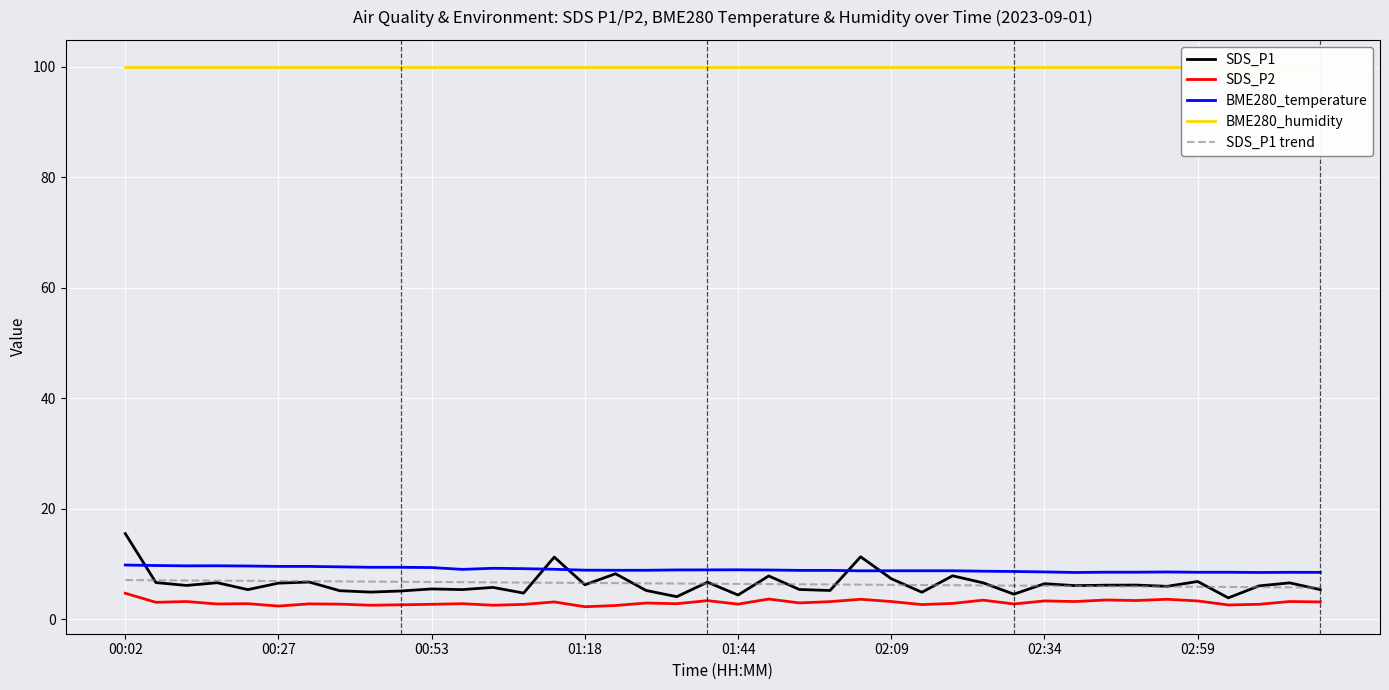

True or false: SDS_P2 and BME280_humidity cross at least once.

False